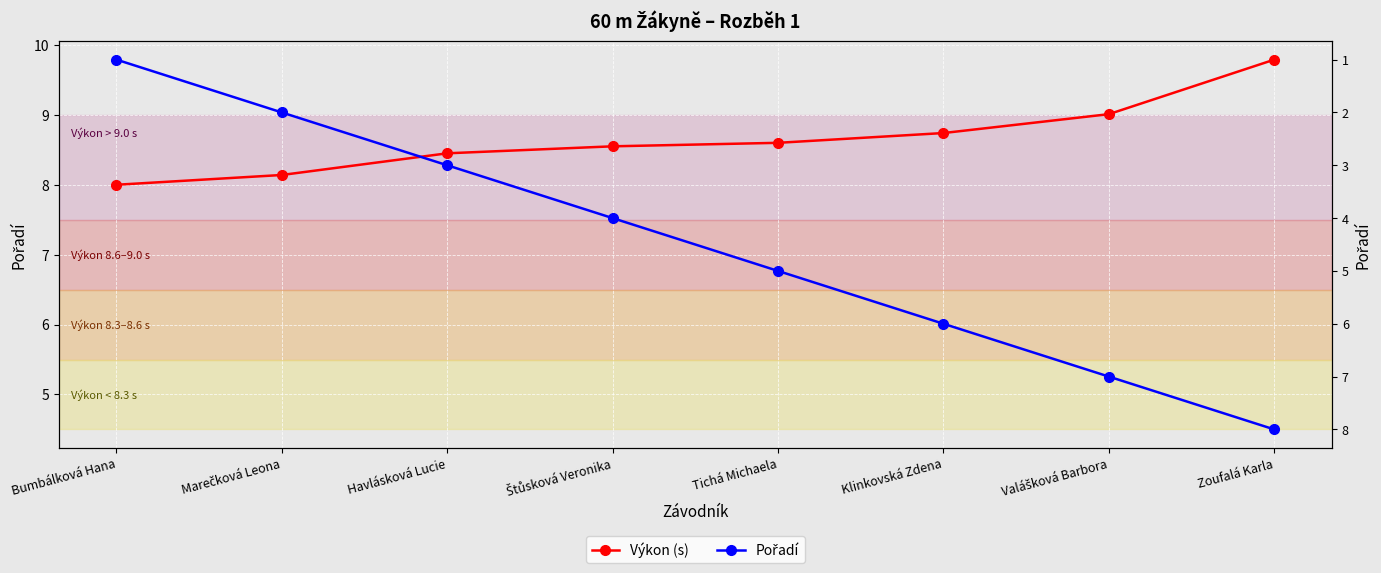

Which series changed the most between Marečková Leona and Štůsková Veronika?

Pořadí